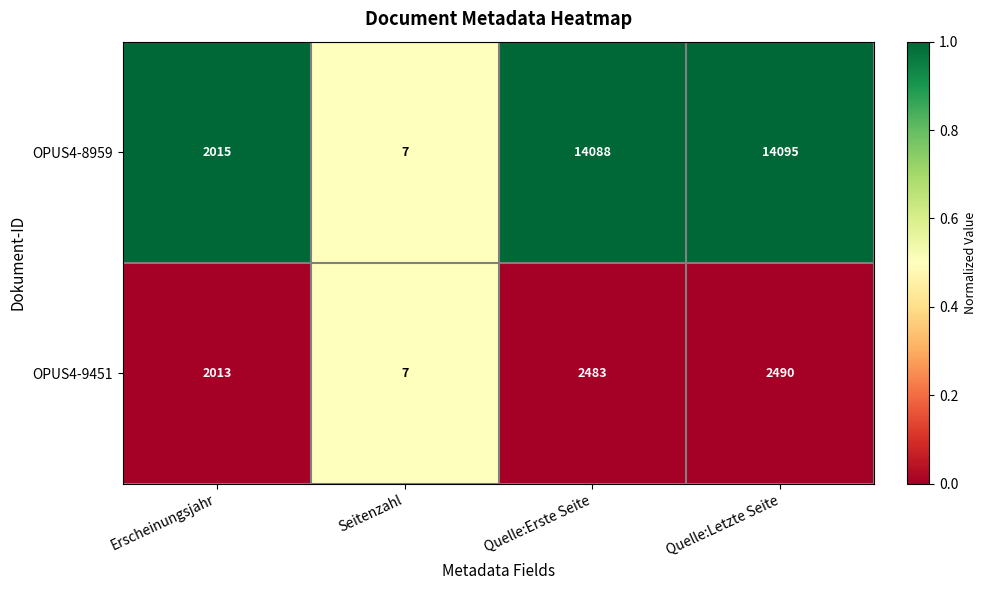

Between Seitenzahl and Quelle:Letzte Seite, which series saw the biggest shift?

OPUS4-8959